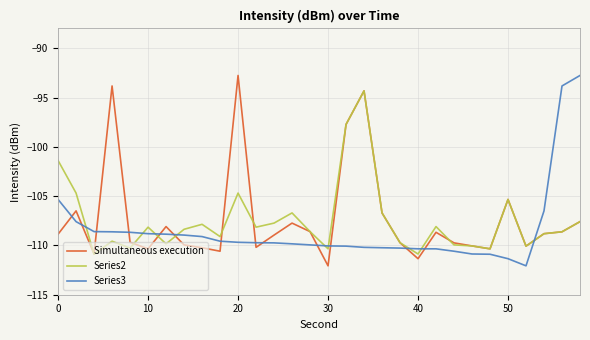

Which series ends up on top after the final intersection of Series2 and Series3?

Series3